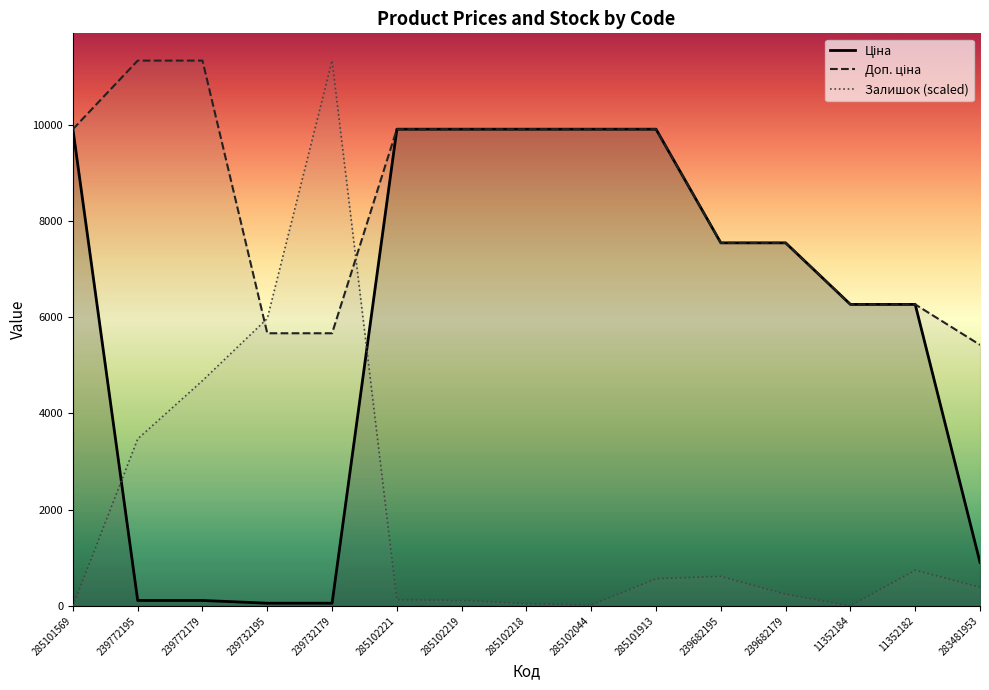

What is the label of the 13th point from the left?

11352184